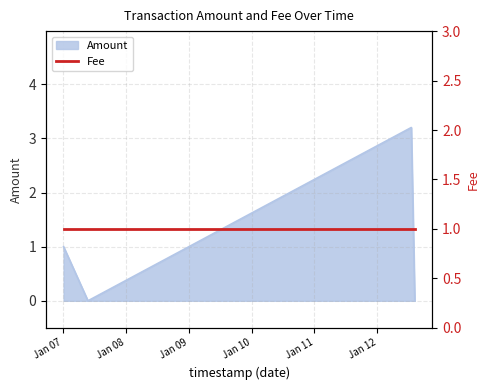

Where does the data first go above 1?

2018-01-12 13:00:08